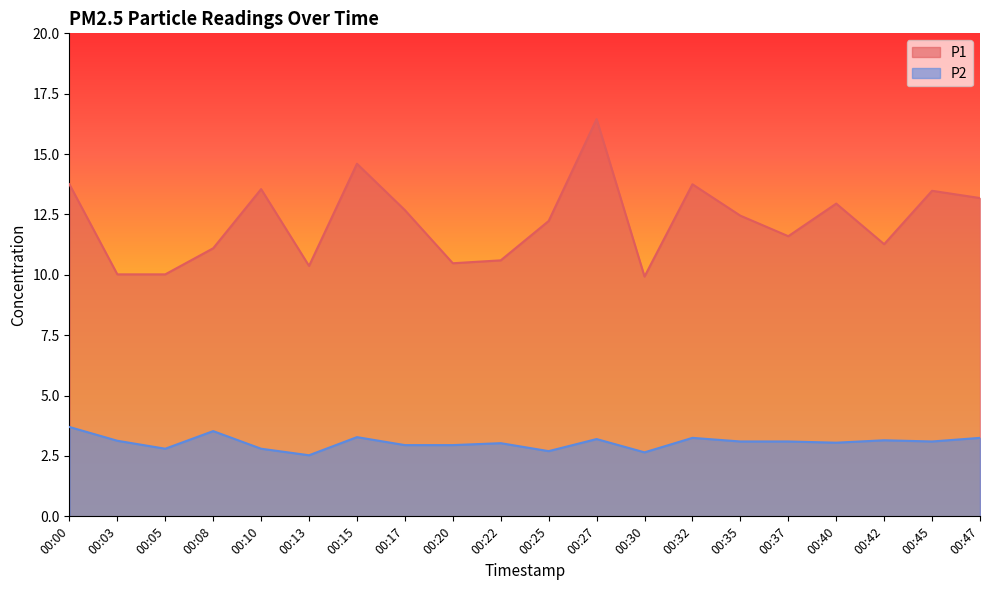

Which series has the largest range (max minus min)?

P1